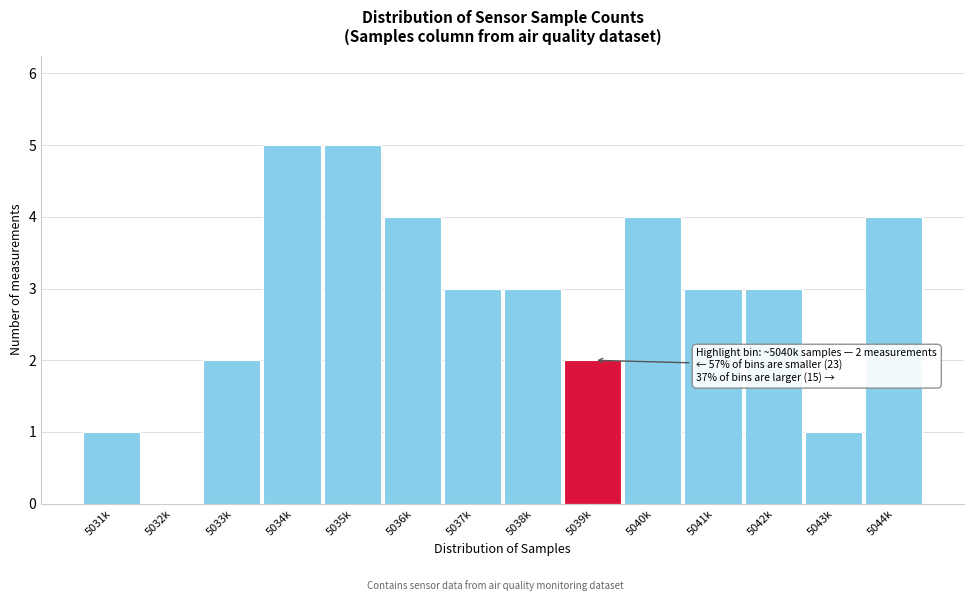

Reading left to right, transcribe all the data shown in this chart.

5031k=1	5032k=0	5033k=2	5034k=5	5035k=5	5036k=4	5037k=3	5038k=3	5039k=2	5040k=4	5041k=3	5042k=3	5043k=1	5044k=4